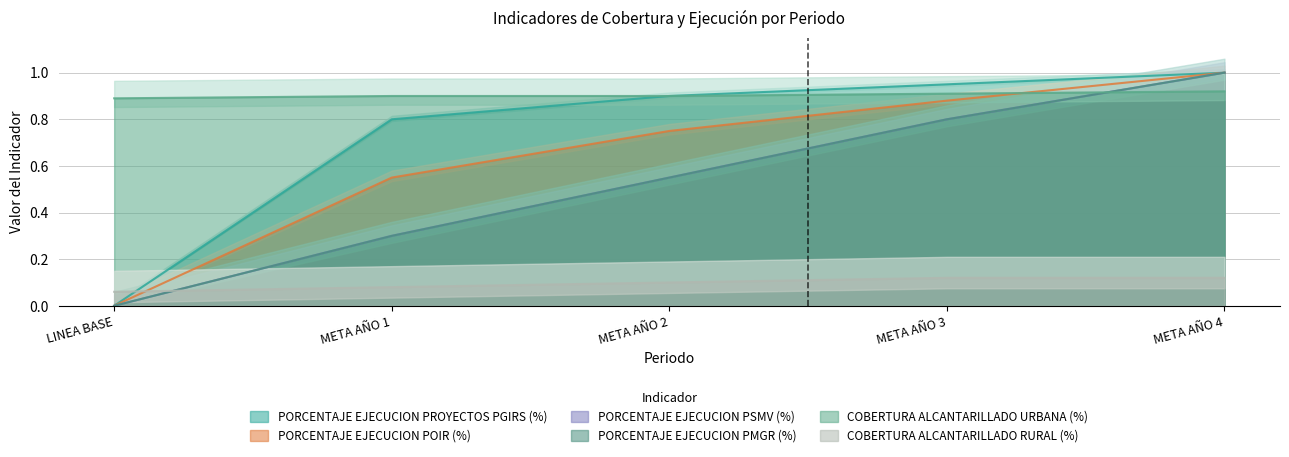

Rank the series by their maximum value, from highest to lowest.

PORCENTAJE EJECUCION PROYECTOS PGIRS (%), PORCENTAJE EJECUCION POIR (%), PORCENTAJE EJECUCION PSMV (%), PORCENTAJE EJECUCION PMGR (%), COBERTURA ALCANTARILLADO URBANA (%), COBERTURA ALCANTARILLADO RURAL (%)